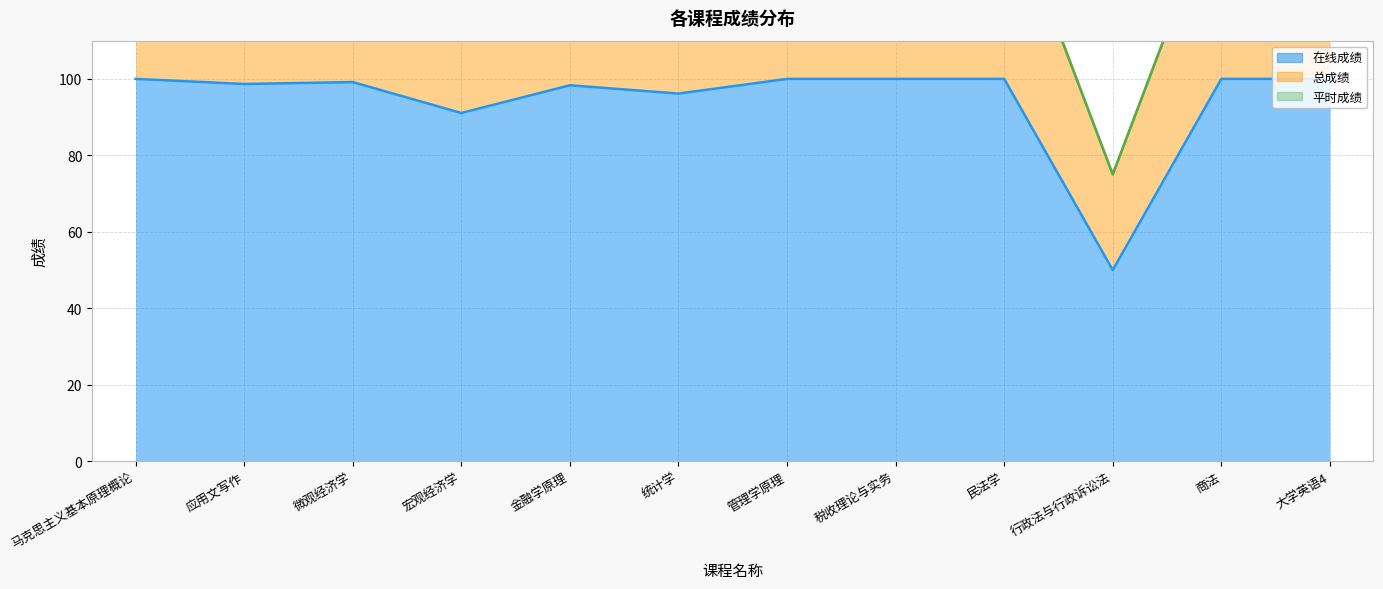

At how many categories does at least one series exceed 120?

11